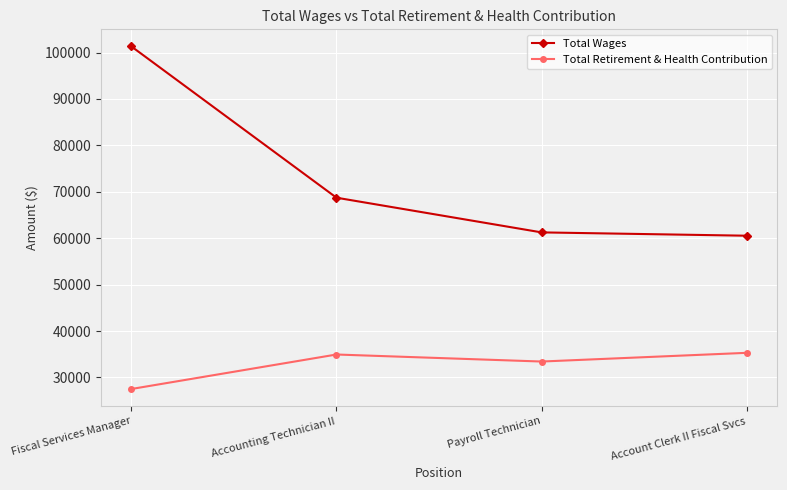

Which series changed the most between Accounting Technician II and Payroll Technician?

Total Wages